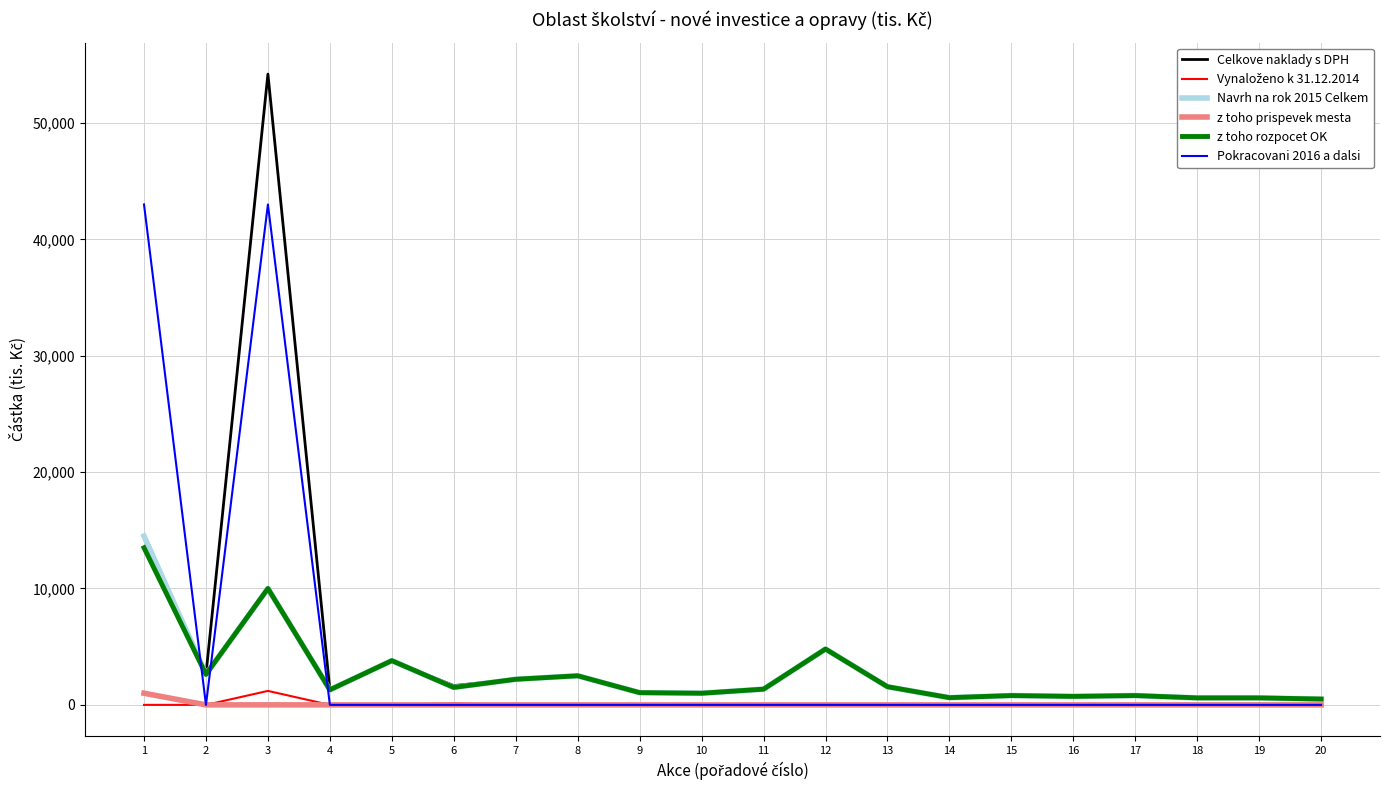

At which label is Celkove naklady s DPH closest to 27350?

1